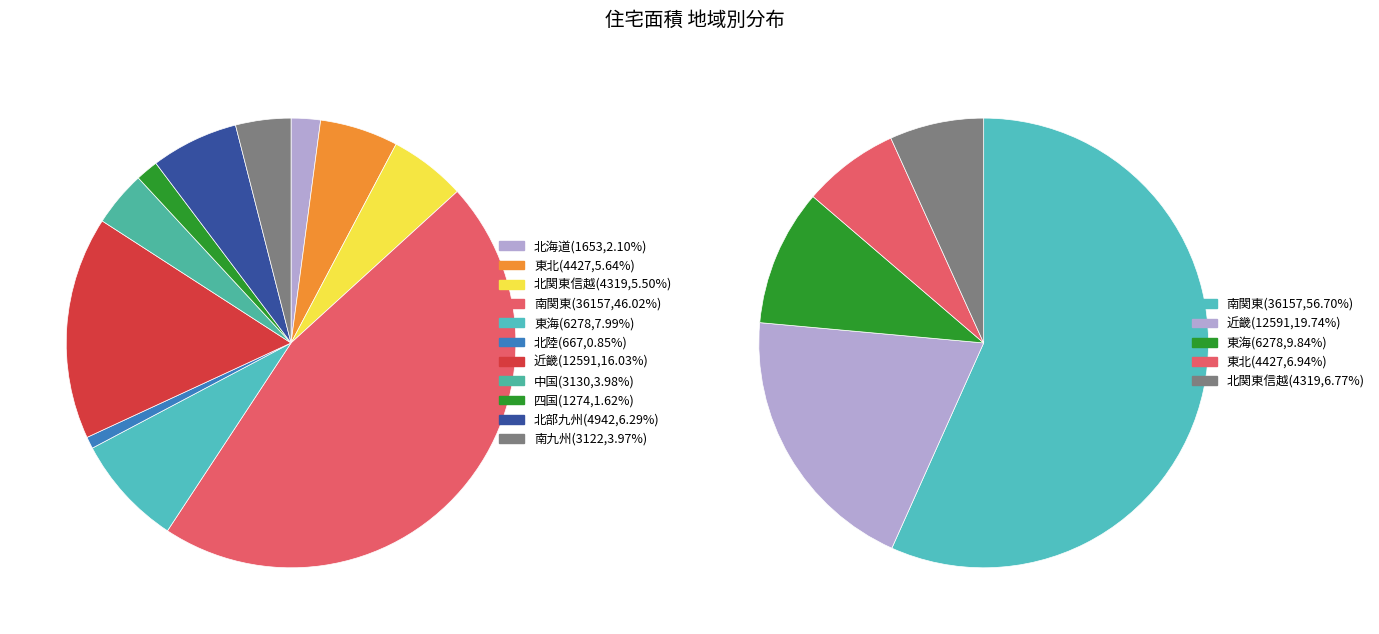

What is the change in value from 北部九州 to 南九州?

-1820